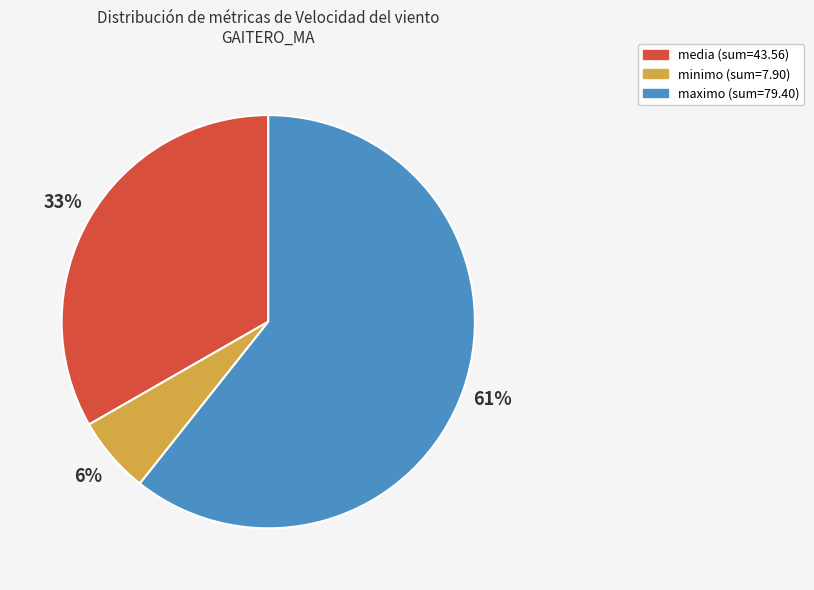

How many segments does this pie chart have?

3